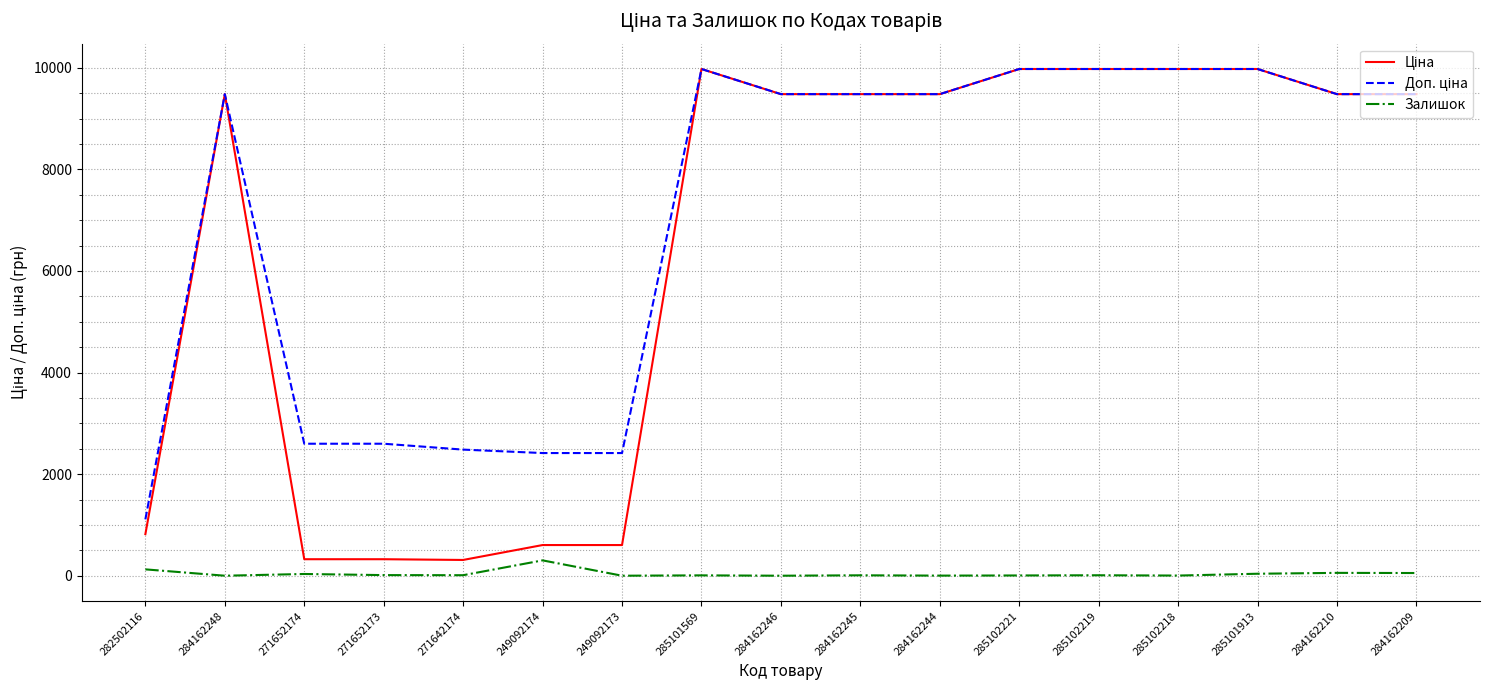

What is the maximum value shown in the chart?

9975.0